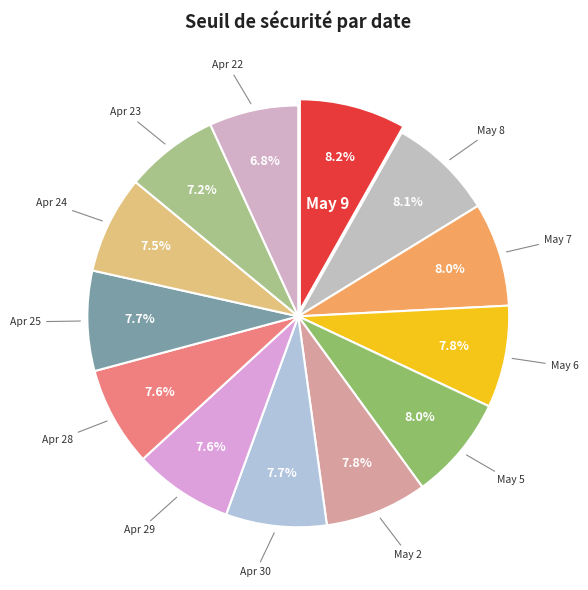

How many slices are in this pie chart?

13